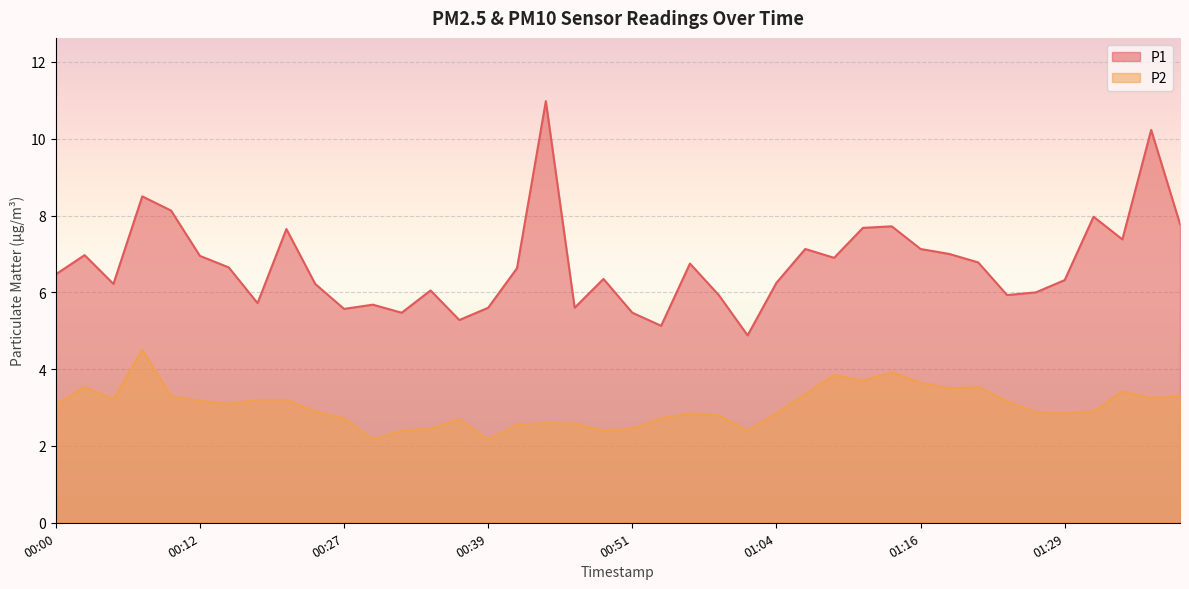

Between 01:21 and 01:34, which series saw the biggest shift?

P1